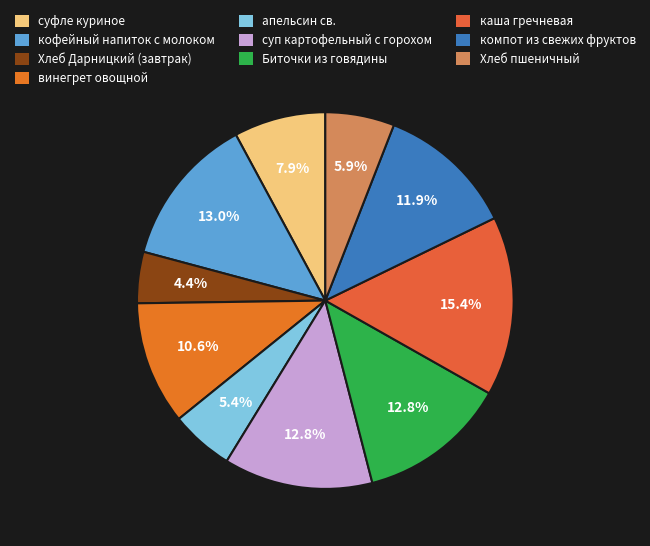

True or false: Биточки из говядины accounts for 25% of the total.

False